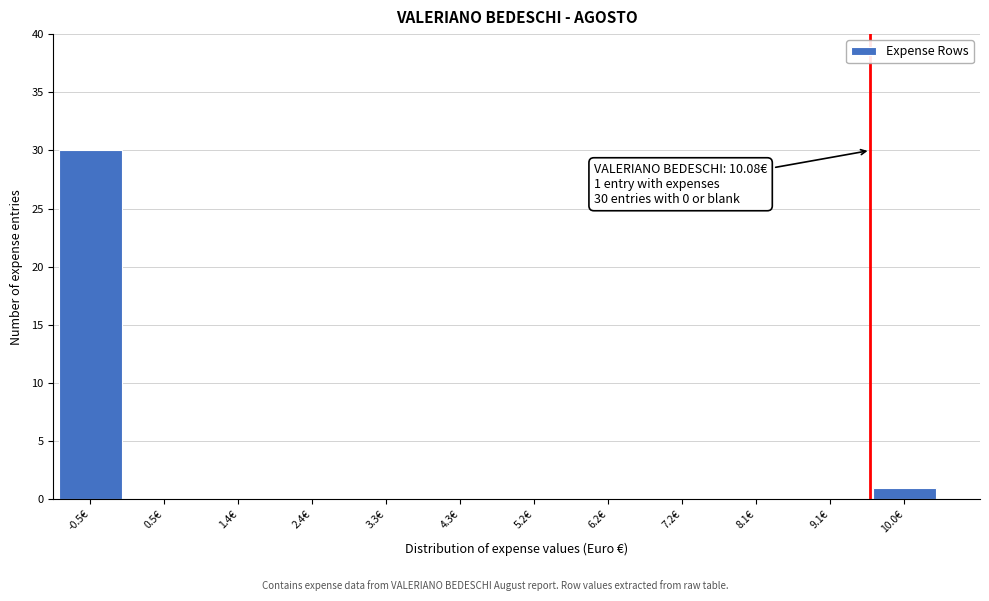

Reading right to left, transcribe all the data shown in this chart.

10.0€=1	9.1€=0	8.1€=0	7.2€=0	6.2€=0	5.2€=0	4.3€=0	3.3€=0	2.4€=0	1.4€=0	0.5€=0	-0.5€=30